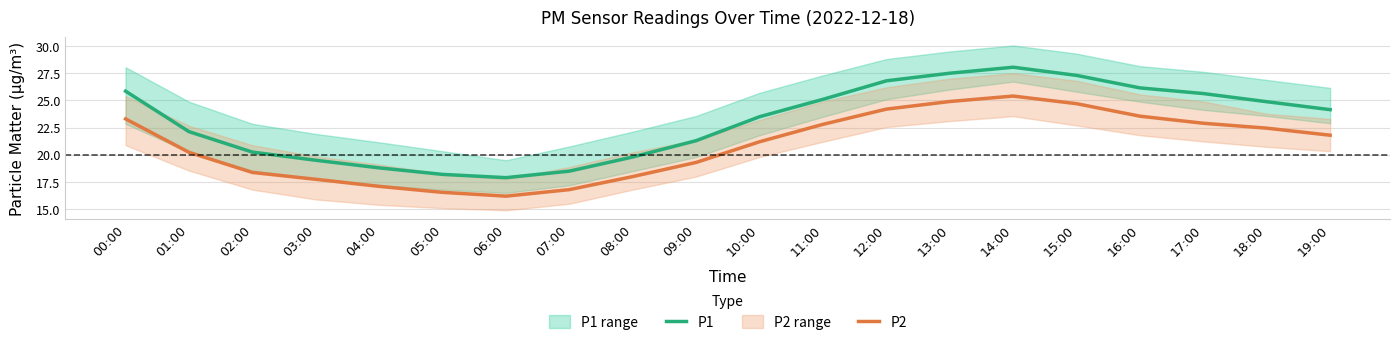

Rank the series by their maximum value, from highest to lowest.

P1, P2